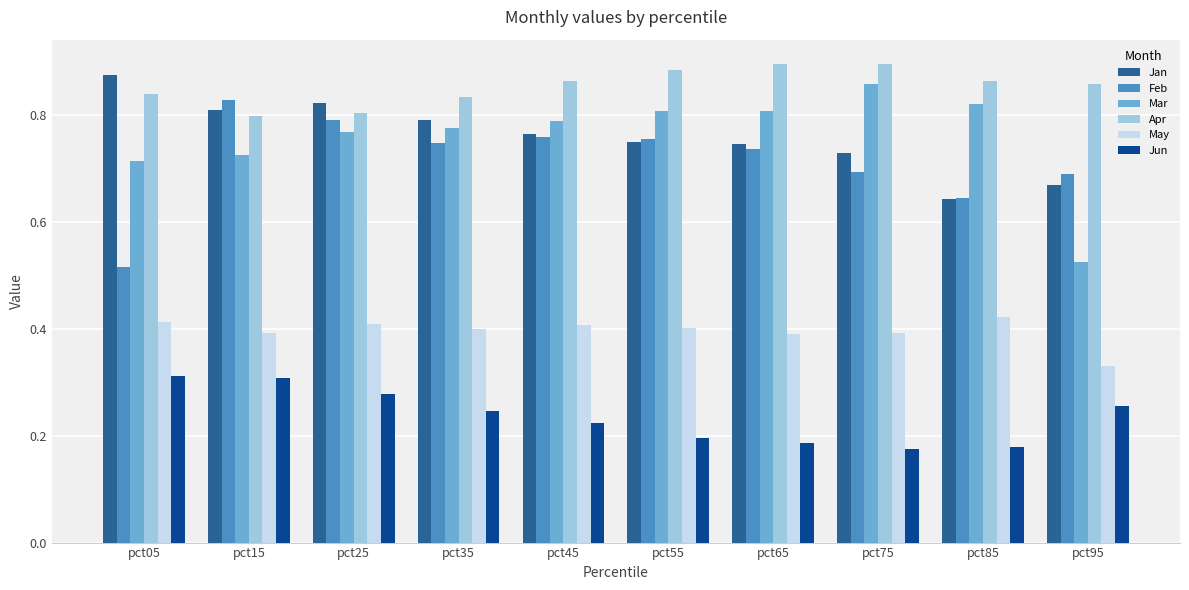

Which category has the lowest value in the Jan series?

pct85